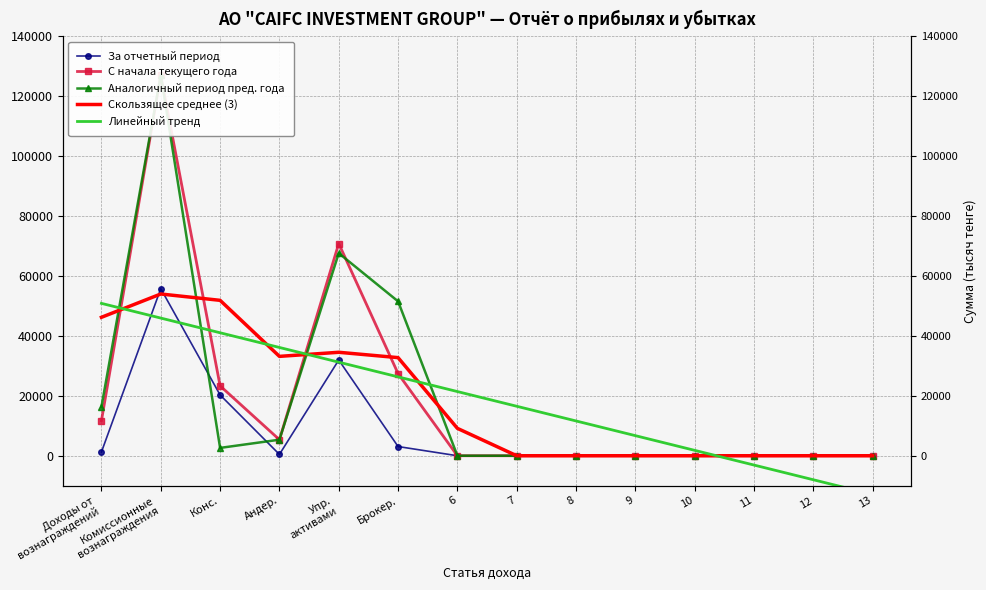

After their last crossing, which series has the higher values: Скользящее среднее (3) or За отчетный период?

Скользящее среднее (3)